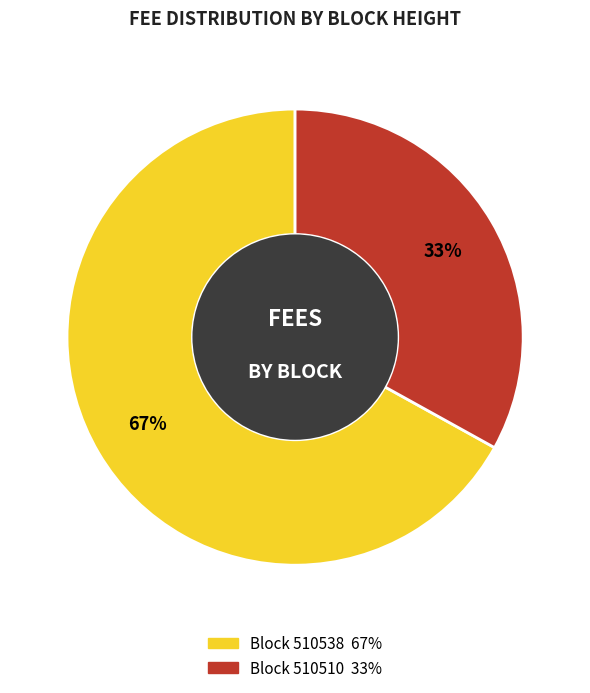

To the nearest percent, what is the difference between the largest and smallest slice percentages?

34%